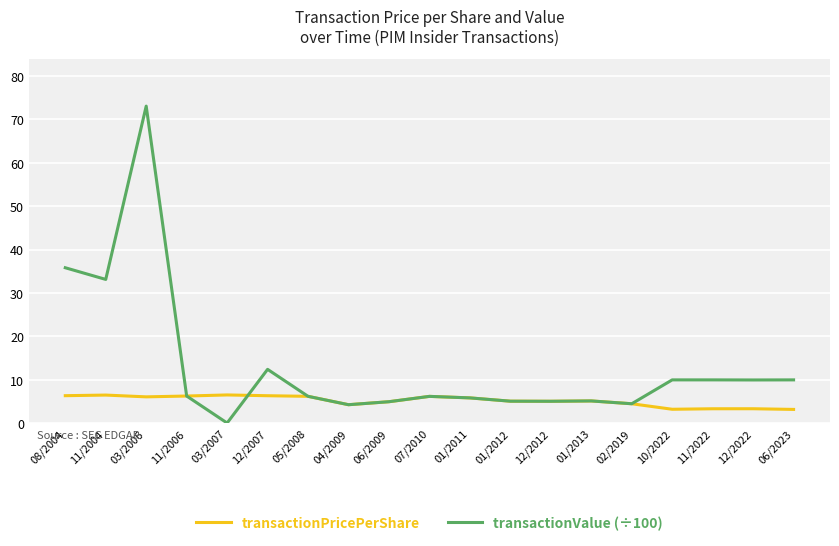

At which category is the sum across all series the highest?

03/2006